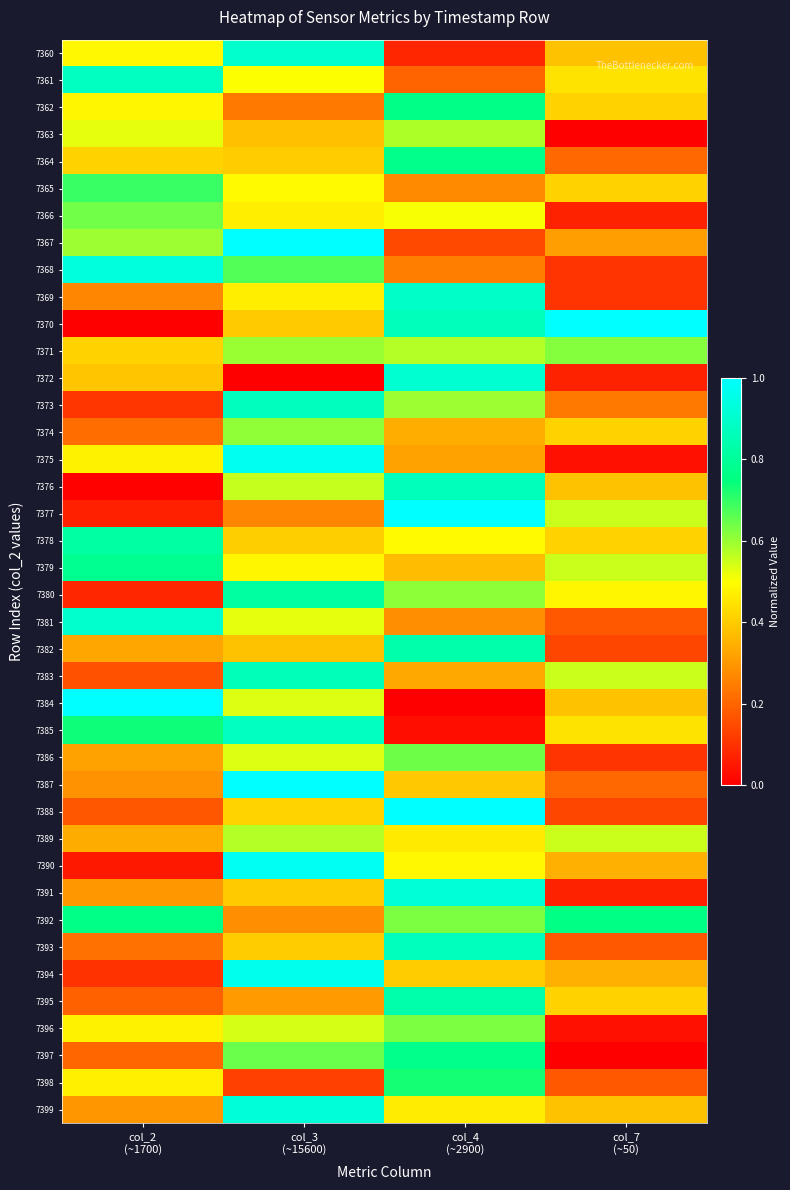

At col_7 (~50), list the series in order from largest to smallest.

7370, 7392, 7371, 7377, 7379, 7383, 7389, 7380, 7361, 7385, 7362, 7365, 7374, 7378, 7395, 7360, 7376, 7384, 7399, 7390, 7394, 7367, 7373, 7364, 7387, 7381, 7393, 7398, 7382, 7388, 7368, 7369, 7386, 7366, 7372, 7391, 7375, 7396, 7363, 7397